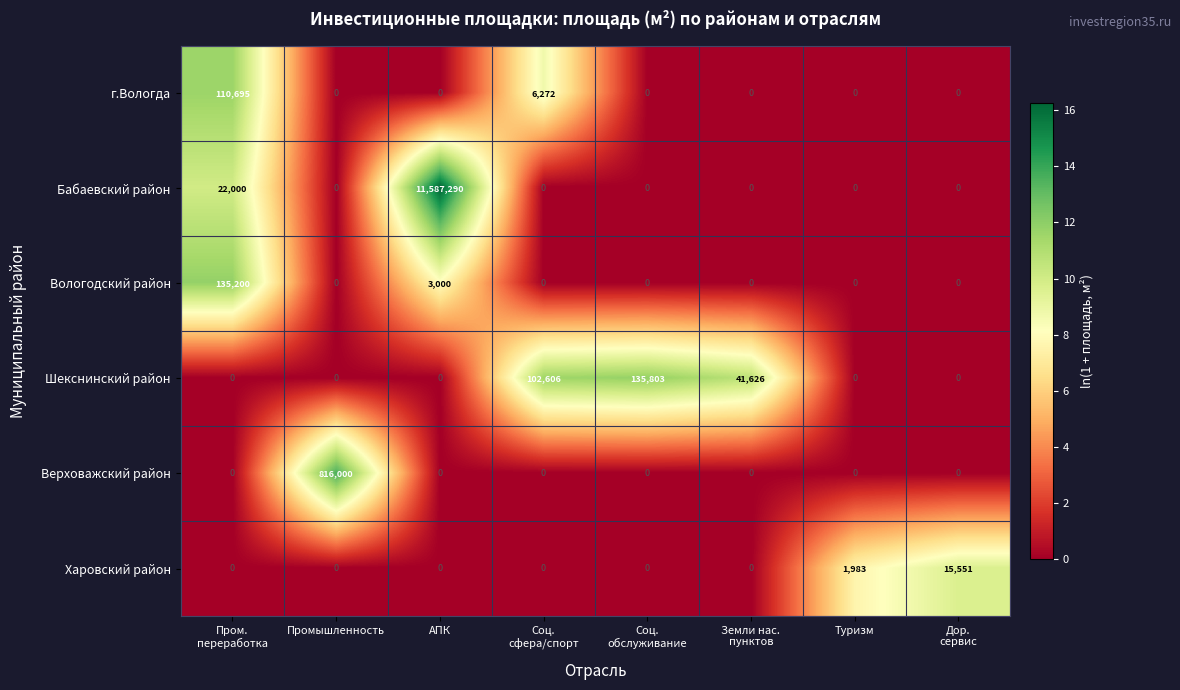

The value of г.Вологда at АПК is 0. True or false?

True